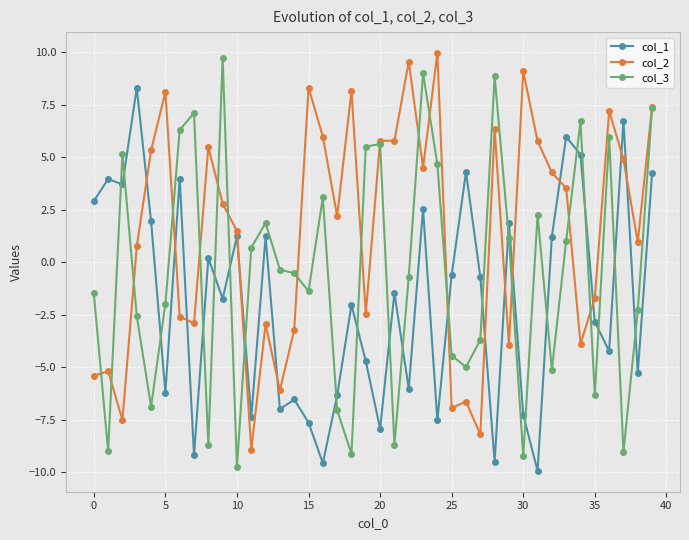

Which series has the widest spread of values?

col_3